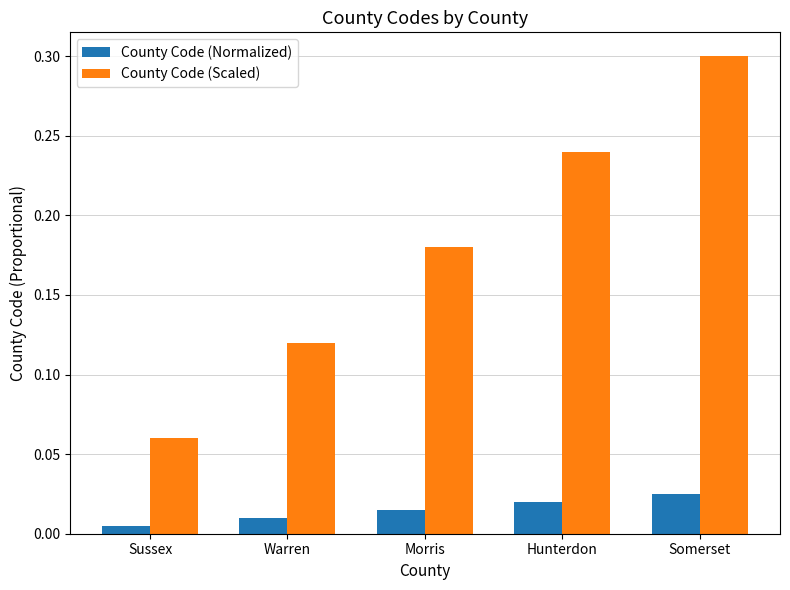

At how many categories does at least one series exceed 0?

5